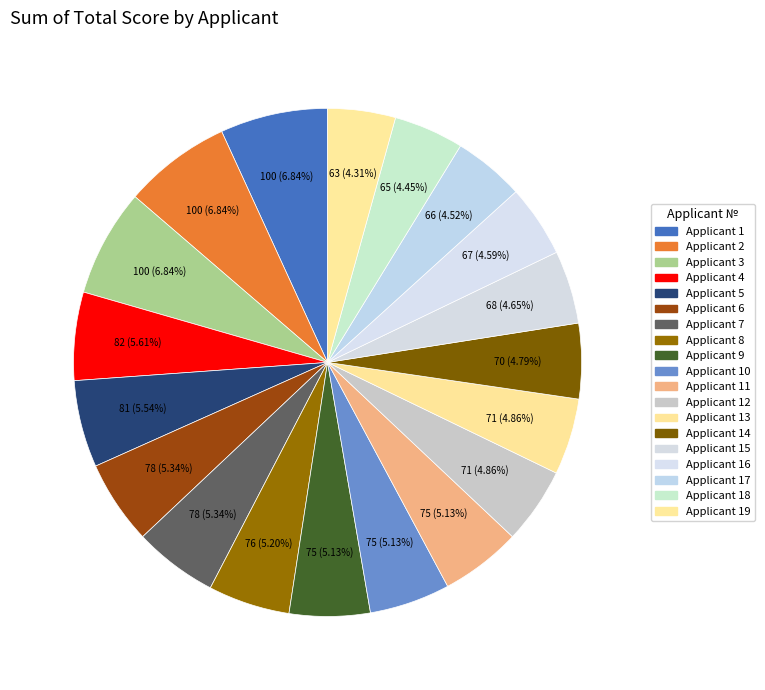

To the nearest percent, what is the average slice percentage?

5%